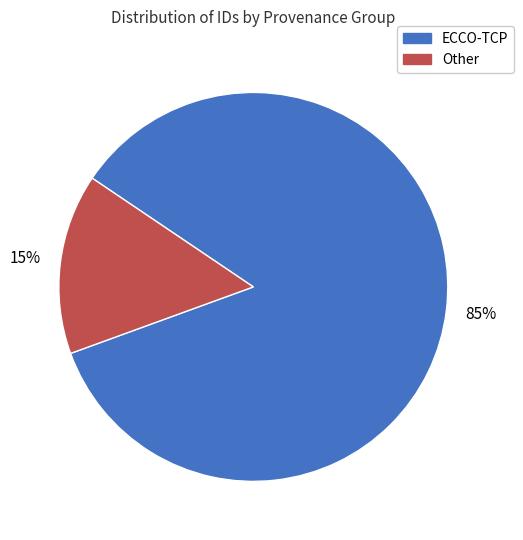

Is there any slice that represents more than half of the pie?

Yes